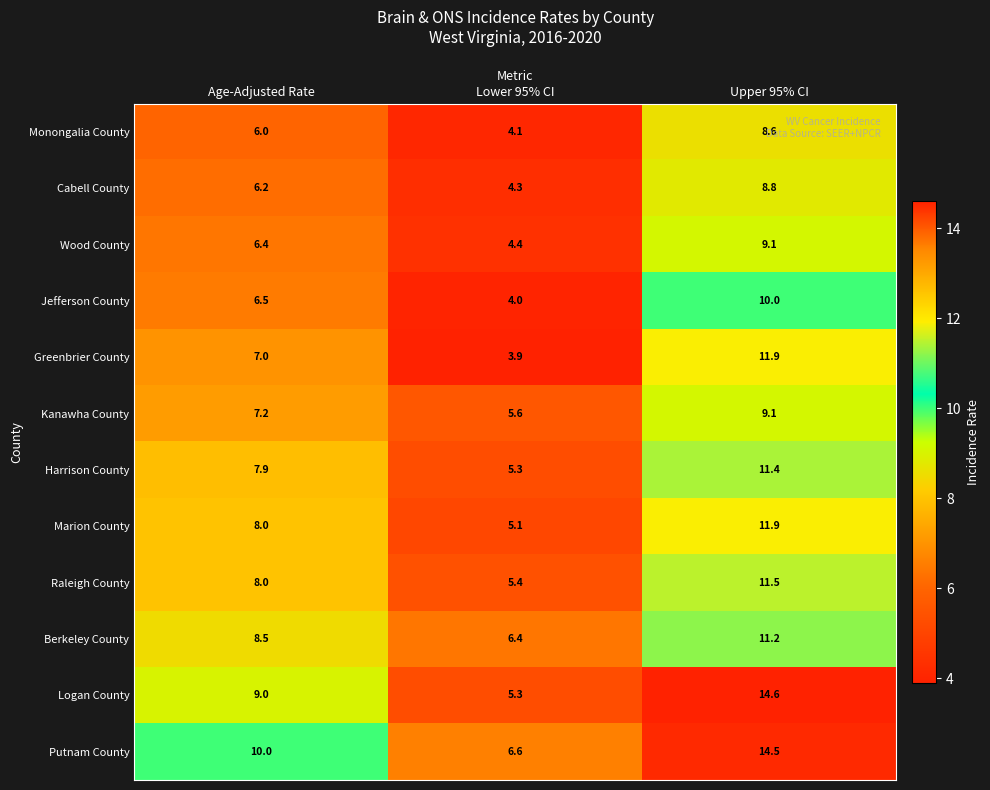

Is it true that Berkeley County equals 11.2 at Upper 95% CI?

True